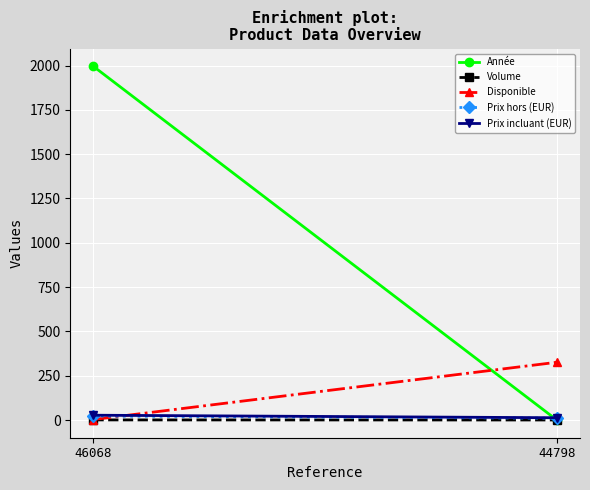

What are all the series names shown in the legend?

Année, Volume, Disponible, Prix hors (EUR), Prix incluant (EUR)